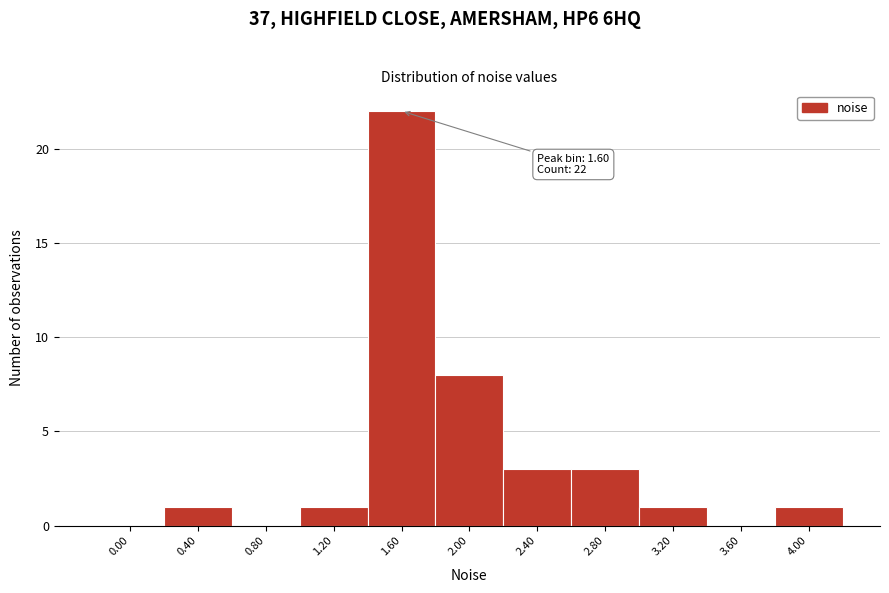

Reading right to left, transcribe all the data shown in this chart.

4.00=1	3.60=0	3.20=1	2.80=3	2.40=3	2.00=8	1.60=22	1.20=1	0.80=0	0.40=1	0.00=0